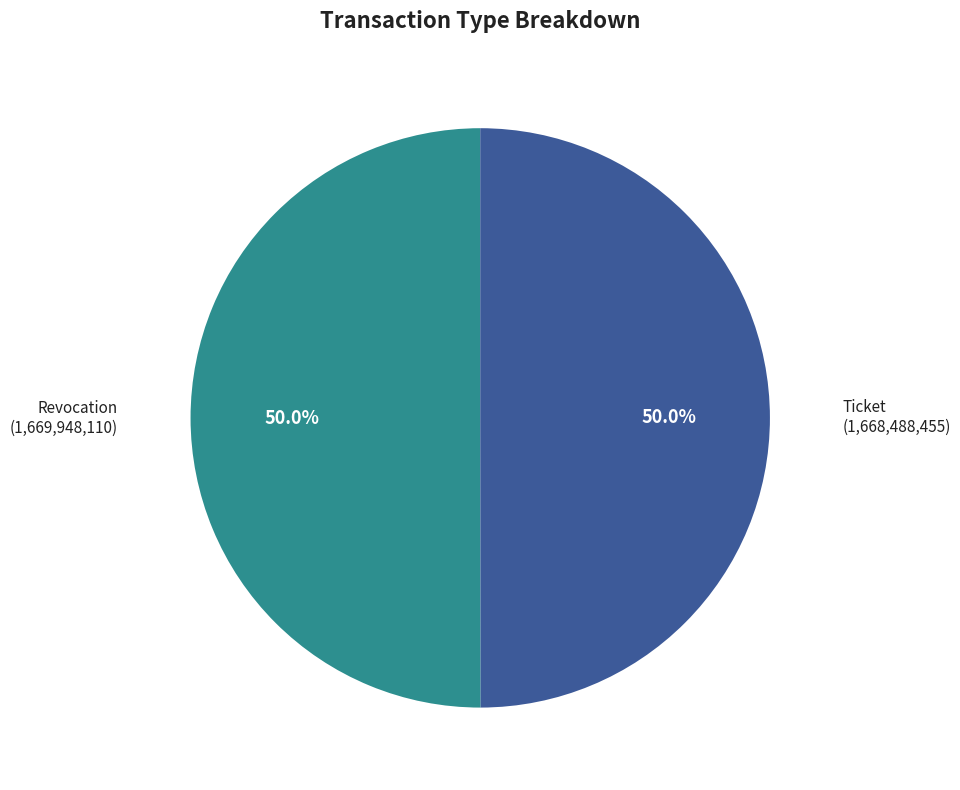

True or false: Revocation accounts for 50% of the total.

True